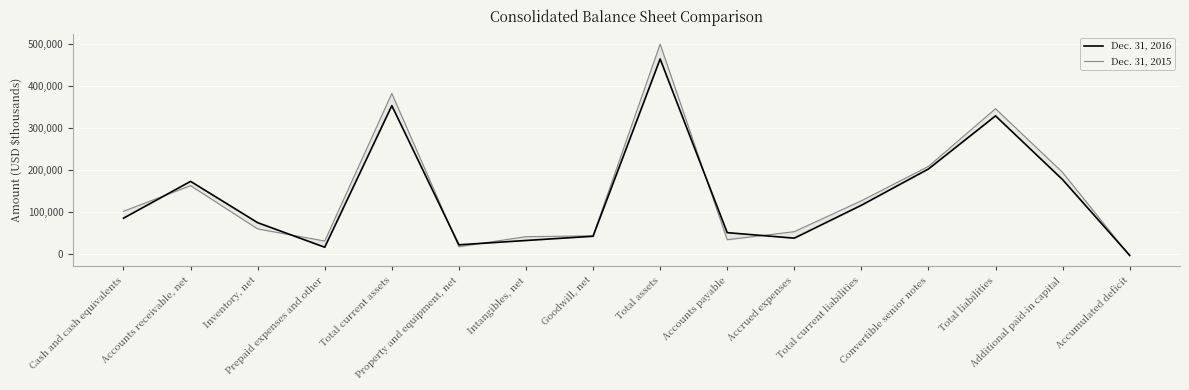

In Dec. 31, 2016, how many points are higher than both neighbors (excluding endpoints)?

4